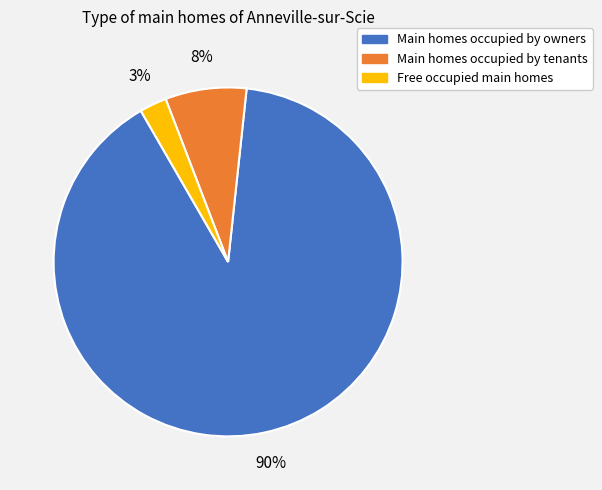

Is there a majority slice in this chart?

Yes